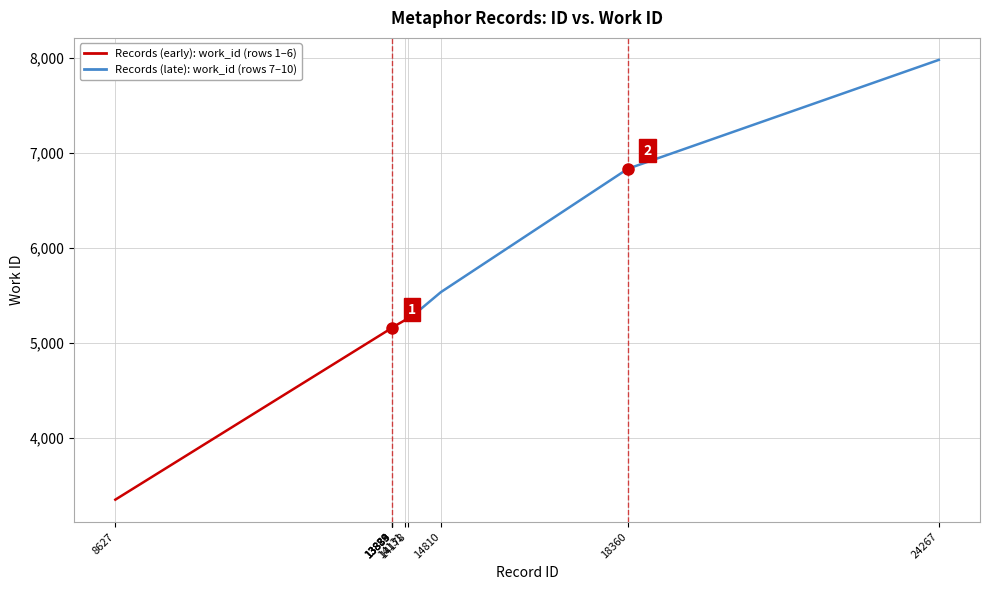

What is the difference between the maximum and minimum values?

4628